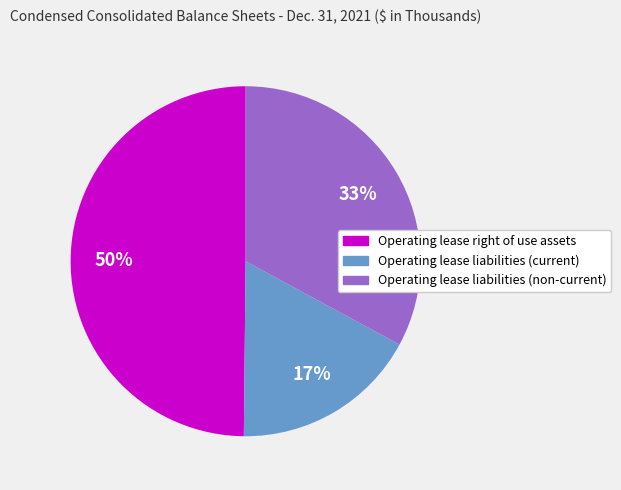

How many segments does this pie chart have?

3